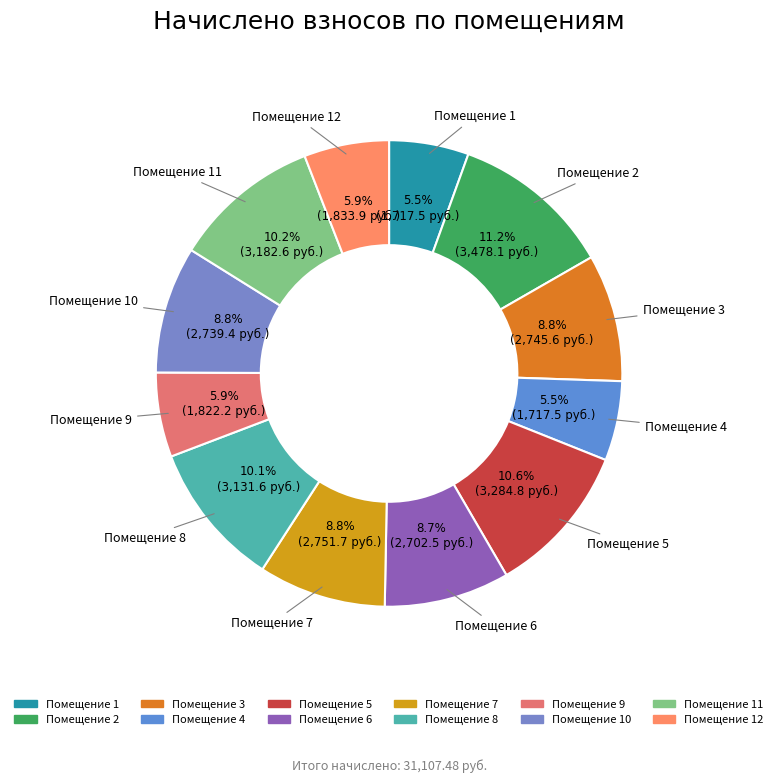

What percentage is NOT represented by Помещение 6?

91.3%